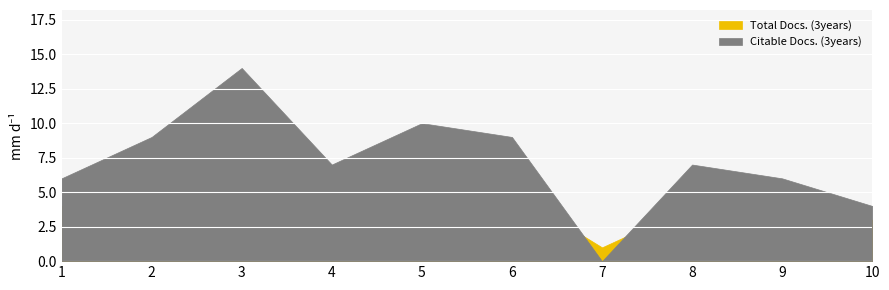

What is the difference between the second highest and second lowest values in the Citable Docs. (3years) series?

6